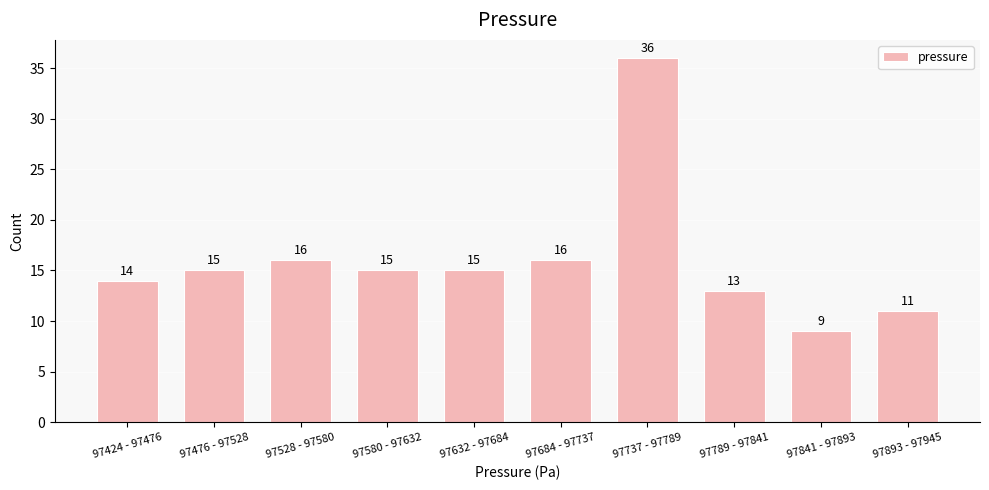

Reading left to right, transcribe all the data shown in this chart.

97424 - 97476=14	97476 - 97528=15	97528 - 97580=16	97580 - 97632=15	97632 - 97684=15	97684 - 97737=16	97737 - 97789=36	97789 - 97841=13	97841 - 97893=9	97893 - 97945=11